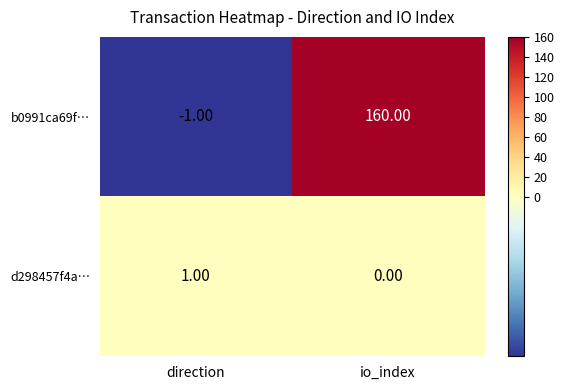

List the series in order of their overall mean, highest first.

b0991ca69f…, d298457f4a…